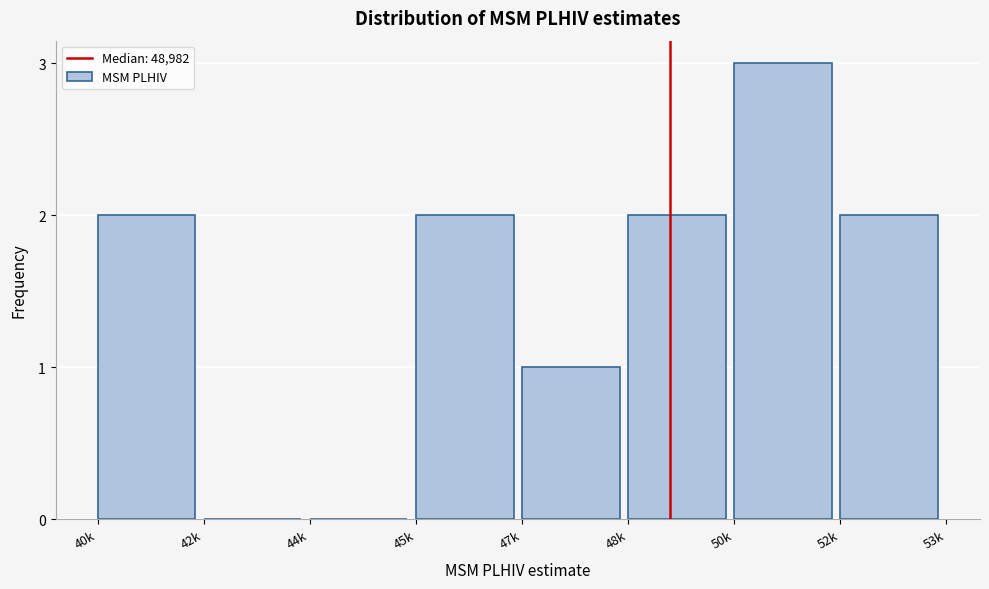

Reading left to right, list all the values displayed in this chart.

40k=2	42k=0	44k=0	45k=2	47k=1	48k=2	50k=3	52k=2